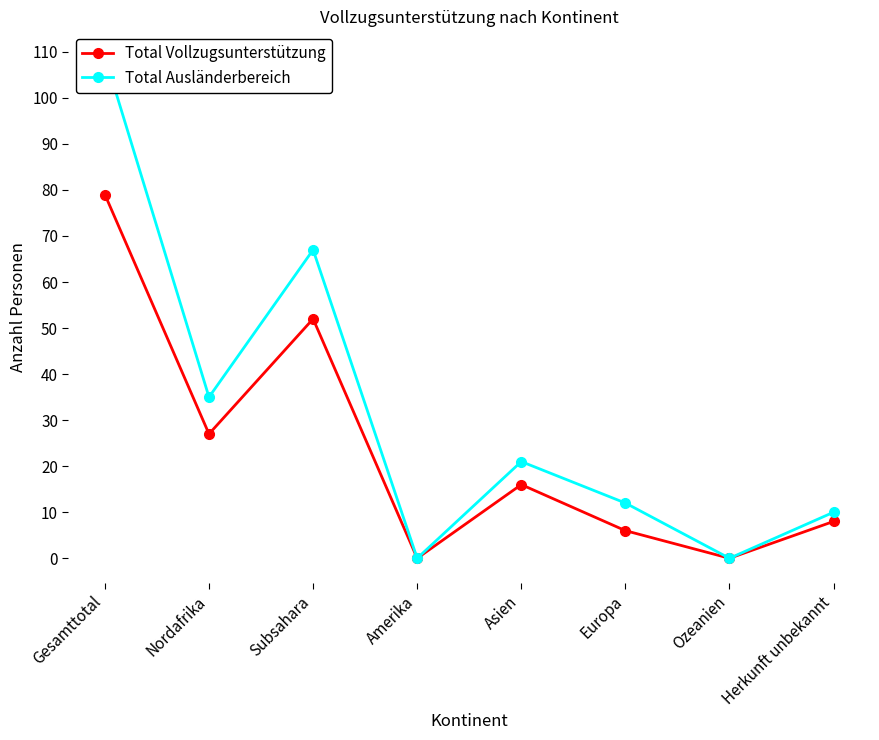

True or false: Total Vollzugsunterstützung has a value of 0 at Amerika.

True